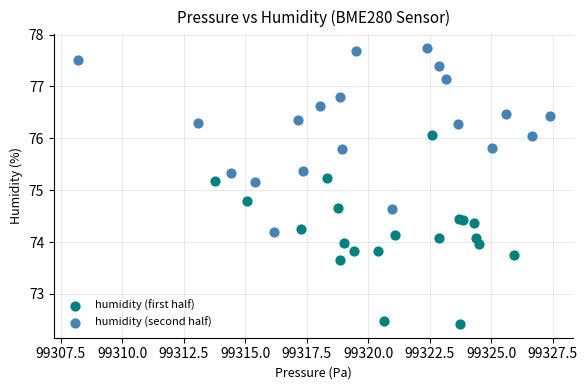

What are all the series names shown in the legend?

humidity (first half), humidity (second half)